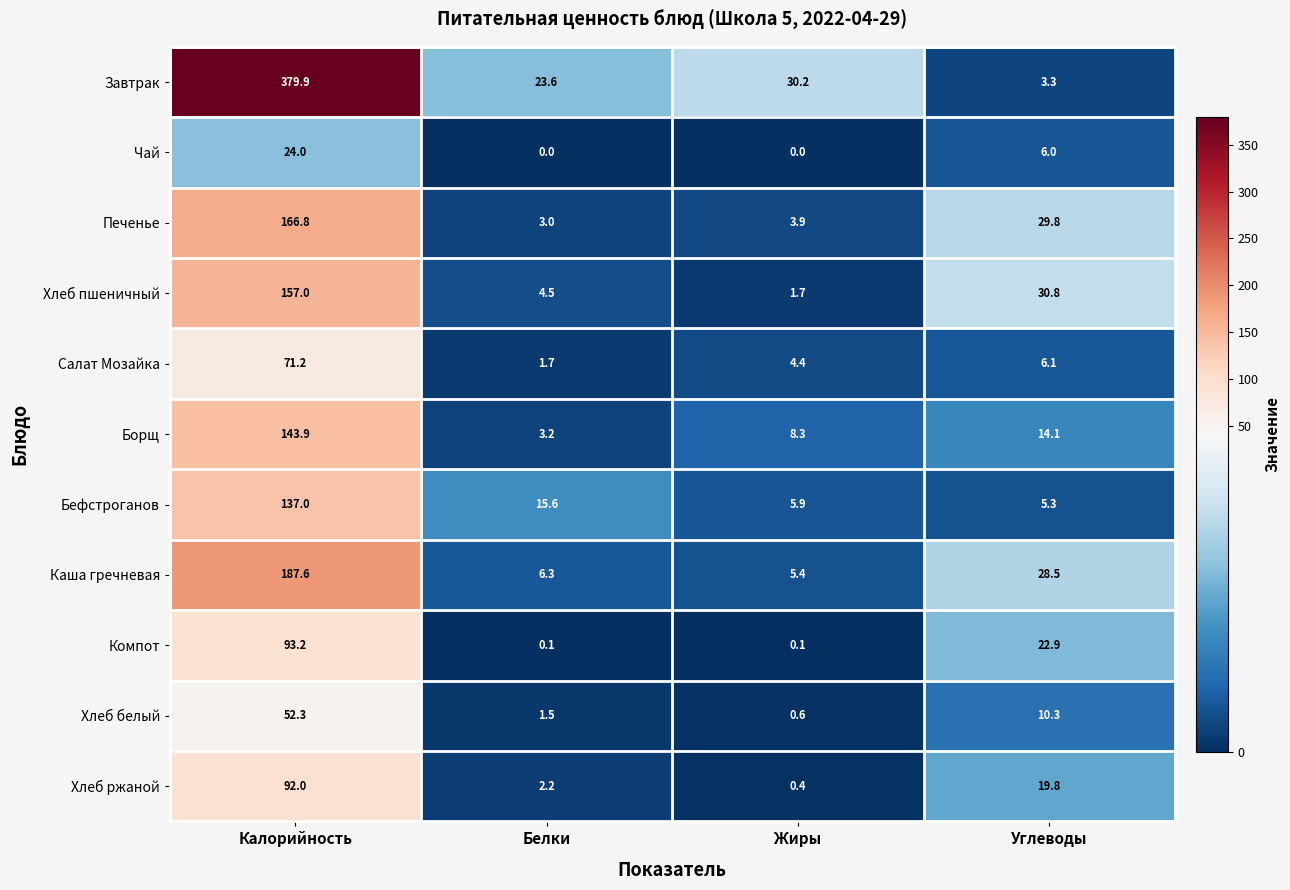

At how many categories does at least one series exceed 78?

1